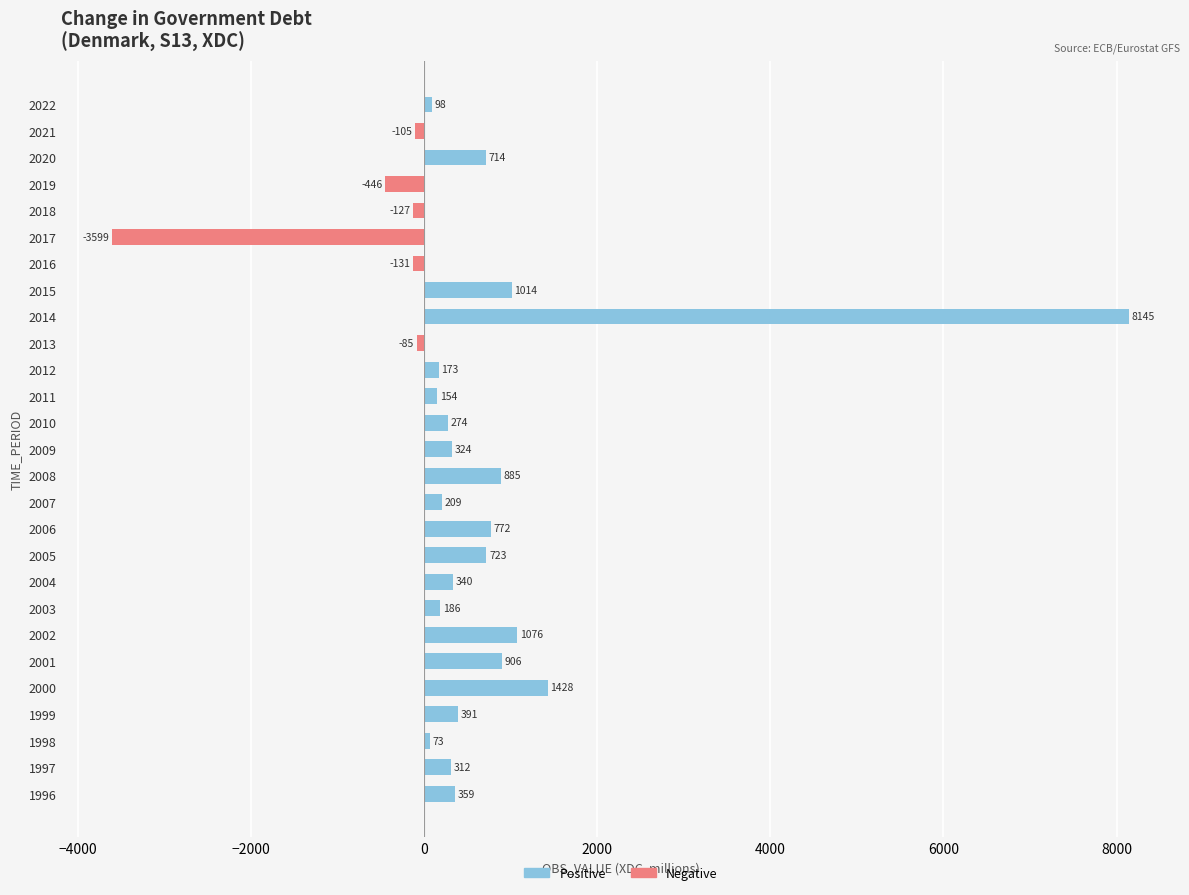

What is the sum of all Negative values?

-4493